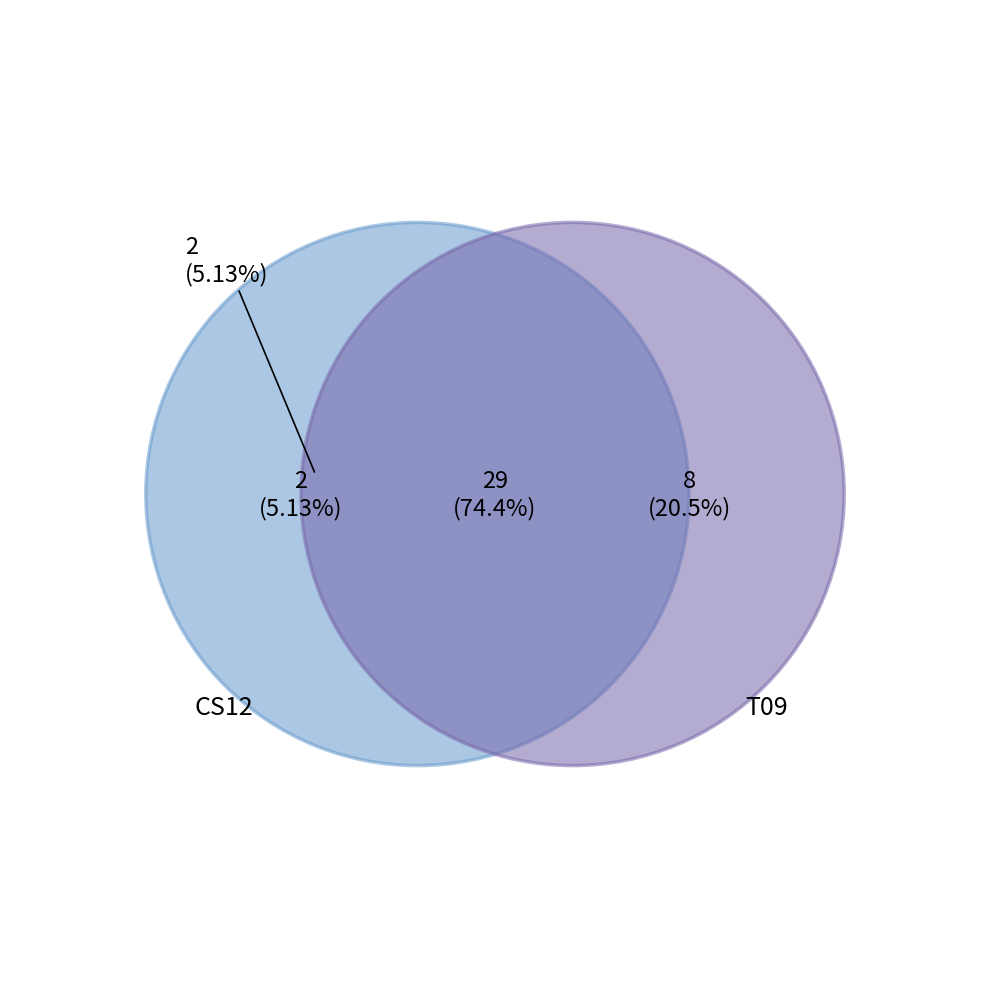

To the nearest percent, what is the combined percentage of 1 and counts?

79%